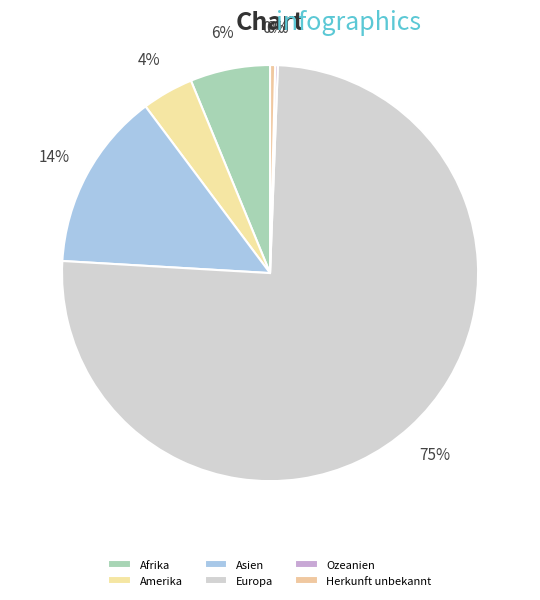

To the nearest percent, what is the difference between the largest and smallest slice percentages?

75%